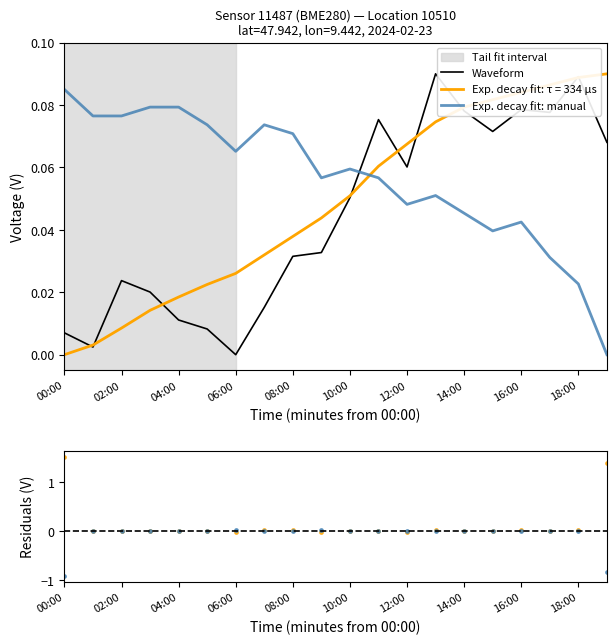

Is the value of Waveform at 14:00 greater than the value of Exp. decay fit: manual at 18:00?

Yes